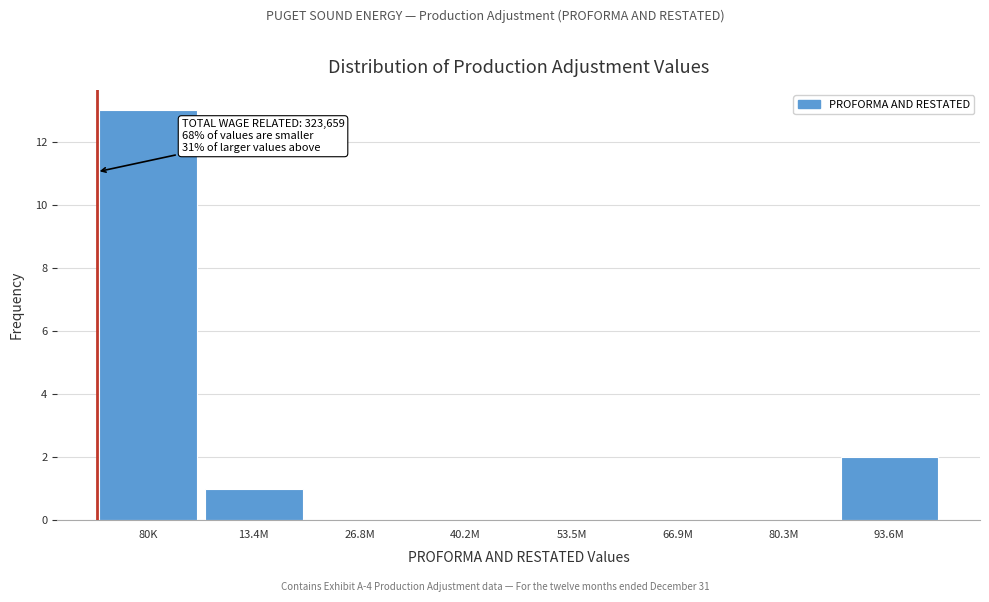

Reading right to left, extract all data points from this chart.

93.6M=2	80.3M=0	66.9M=0	53.5M=0	40.2M=0	26.8M=0	13.4M=1	80K=13